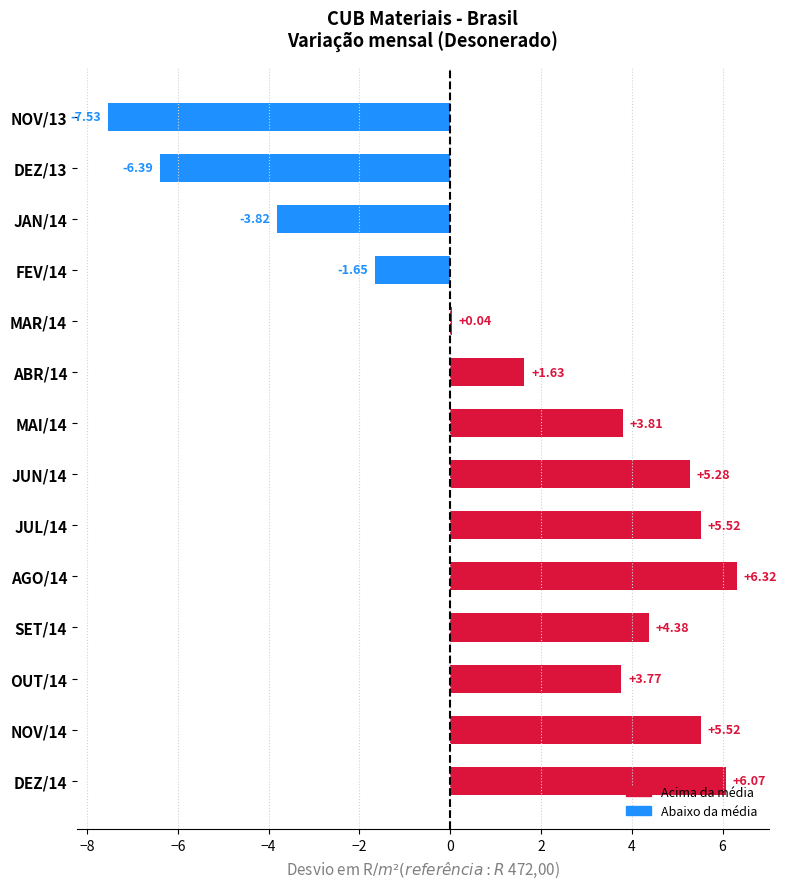

Between DEZ/14 and NOV/14, which is larger?

DEZ/14